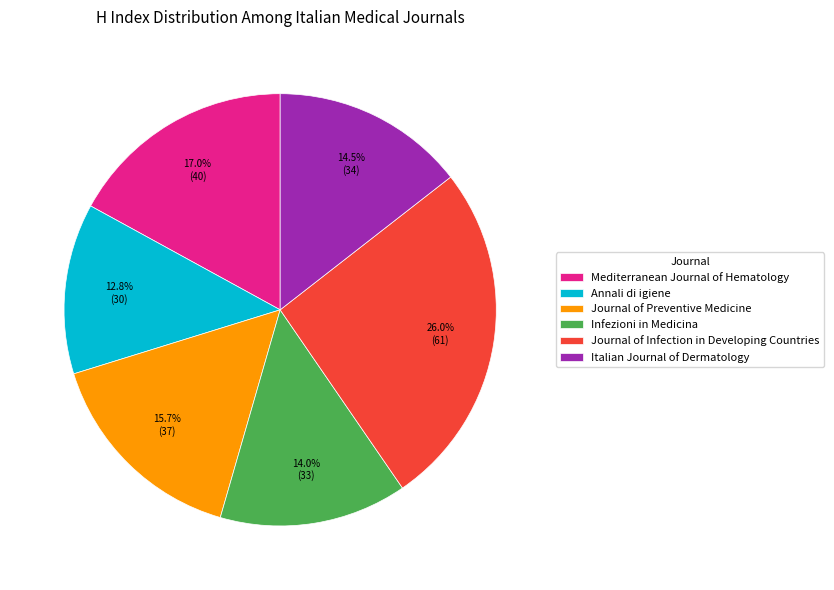

To the nearest percent, what portion does Journal of Infection in Developing Countries represent?

26%